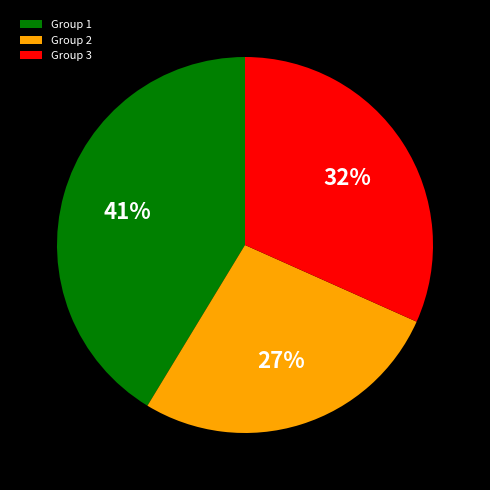

Combined, do Group 2 and Group 1 account for over 50%?

Yes